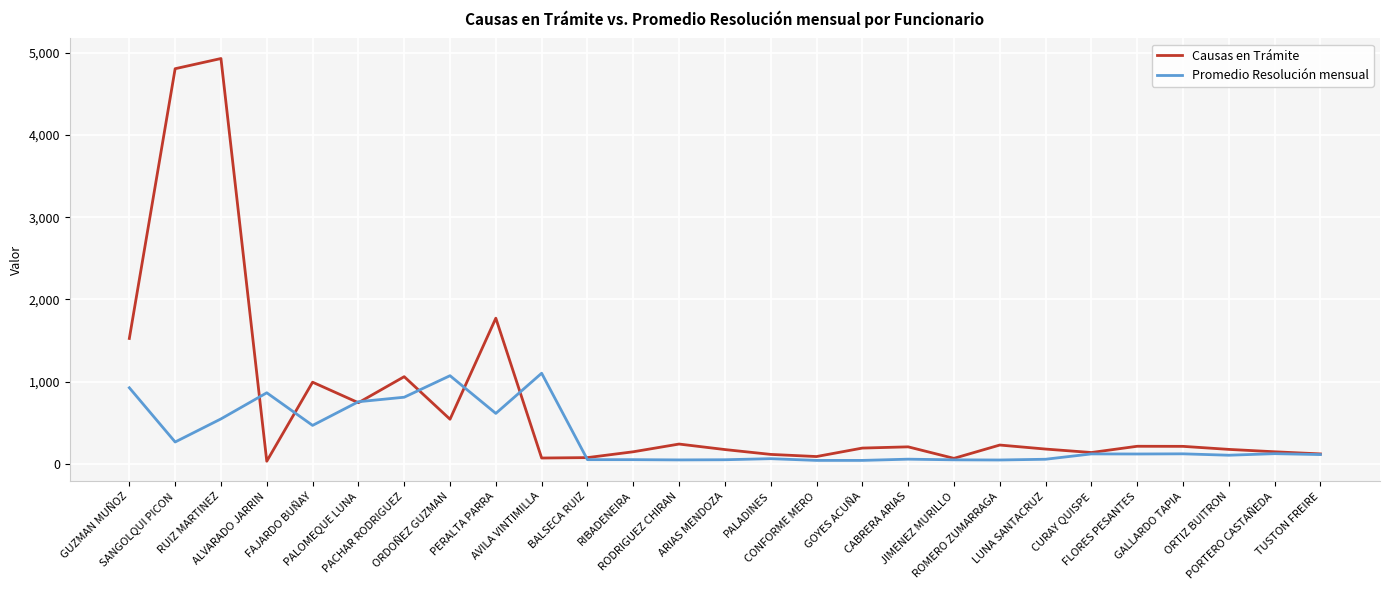

Is it true that Causas en Trámite equals 75 at BALSECA RUIZ?

True